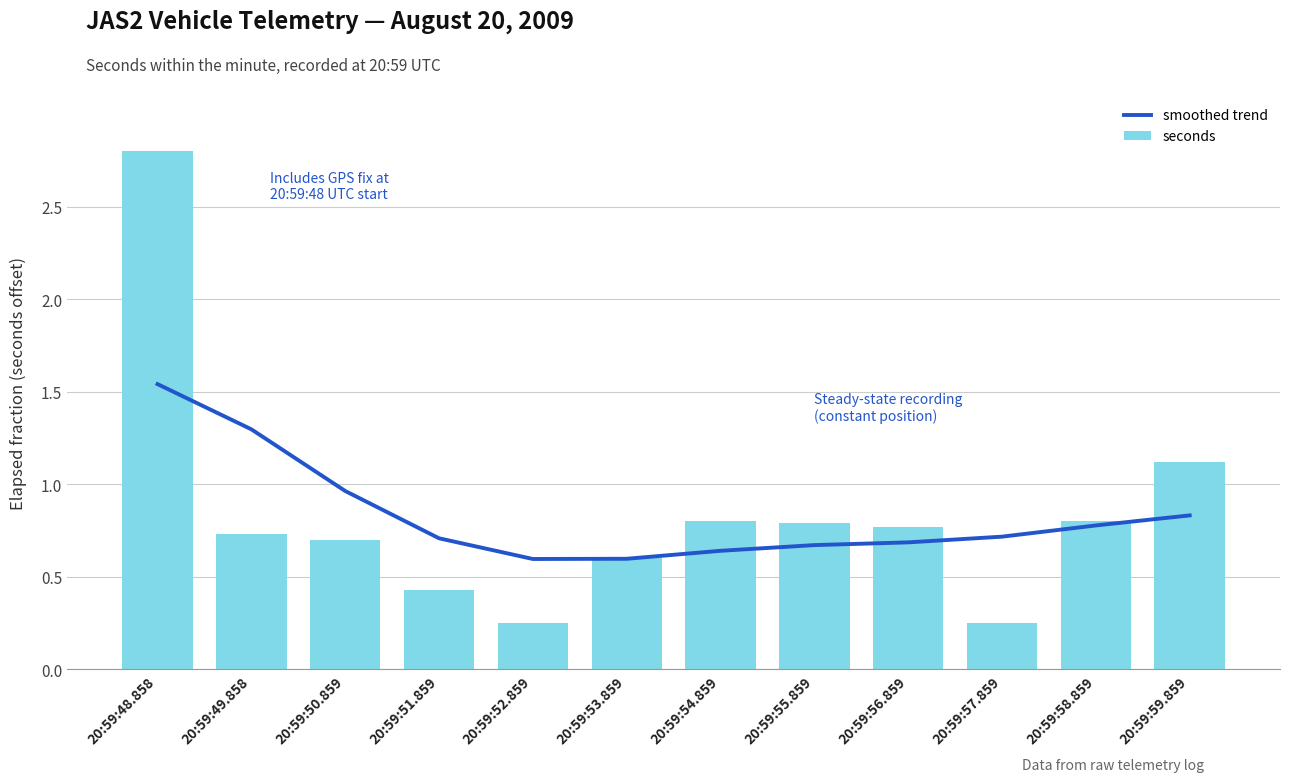

Is it true that seconds equals 0.8 at 20:59:54.859?

True